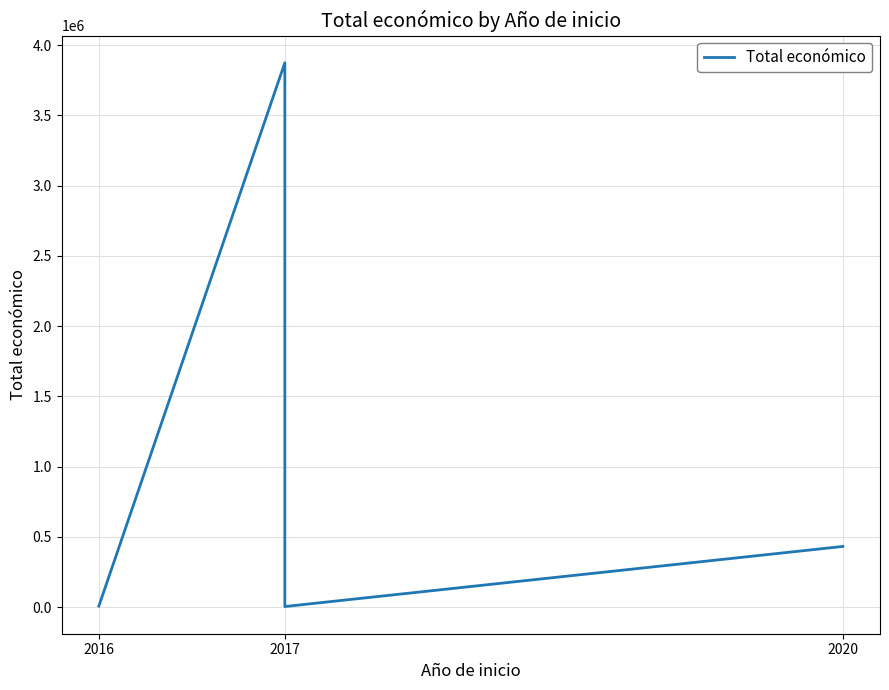

Reading left to right, list all the values displayed in this chart.

8000	3875118	4640	432329